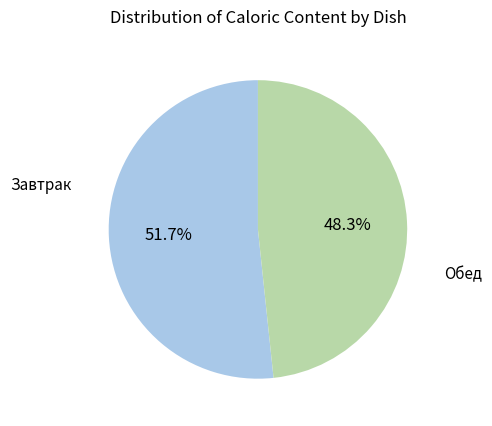

Is there a majority slice in this chart?

Yes